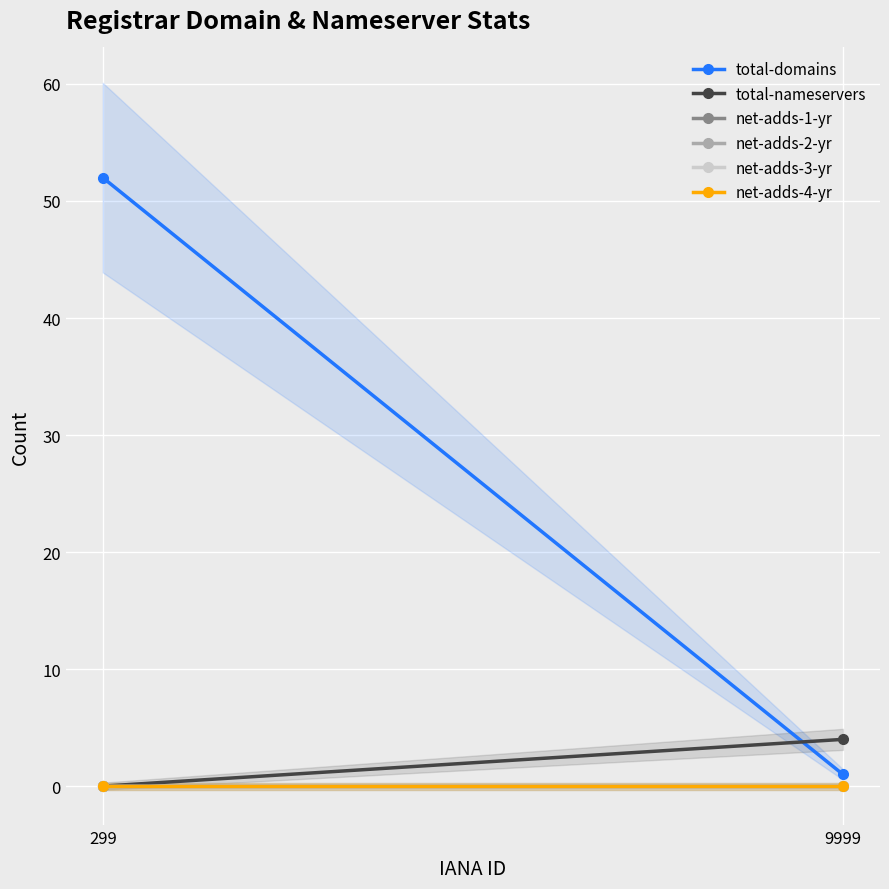

How many lines are shown in the chart?

6